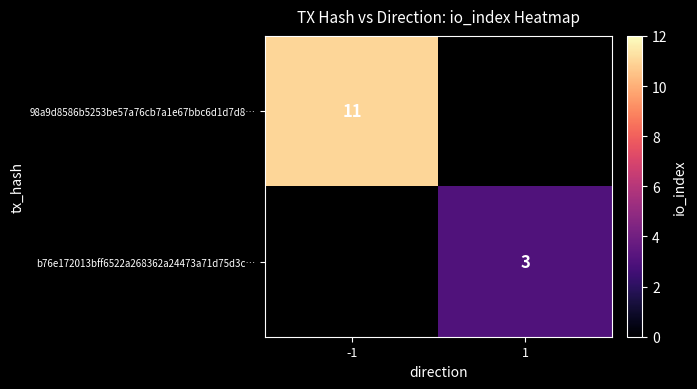

The b76e172013bff6522a268362a24473a71d75d3c… series shows 1 at 1. True or false?

False